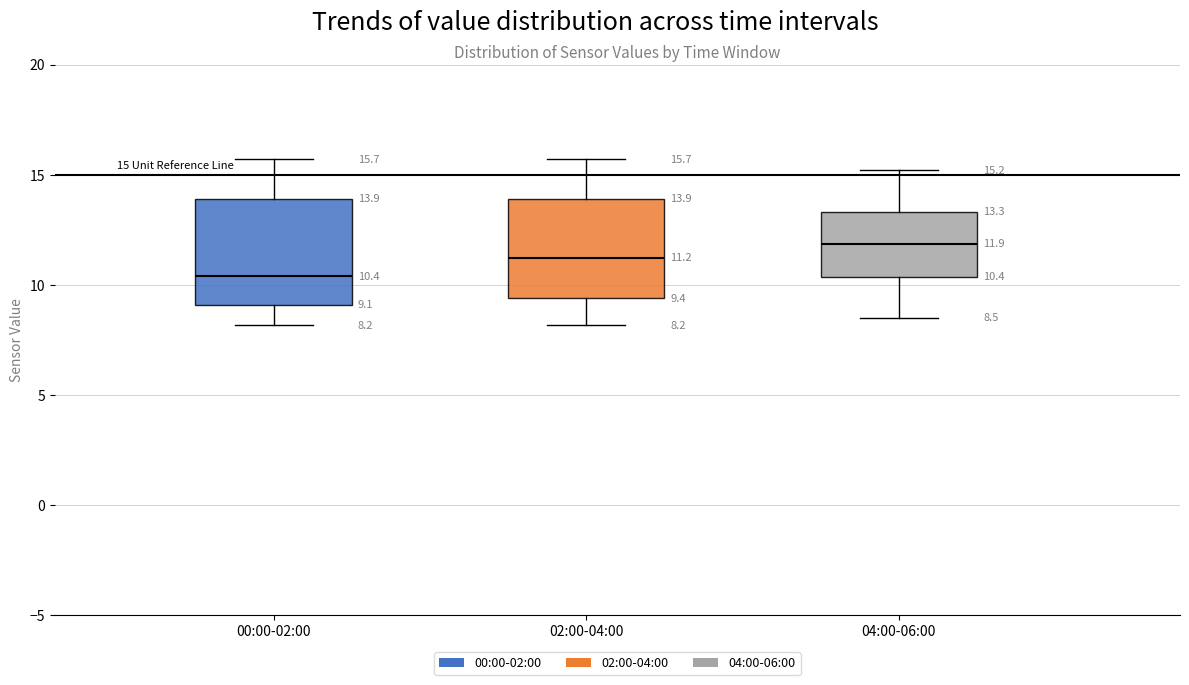

Which box has the highest median line?

04:00-06:00